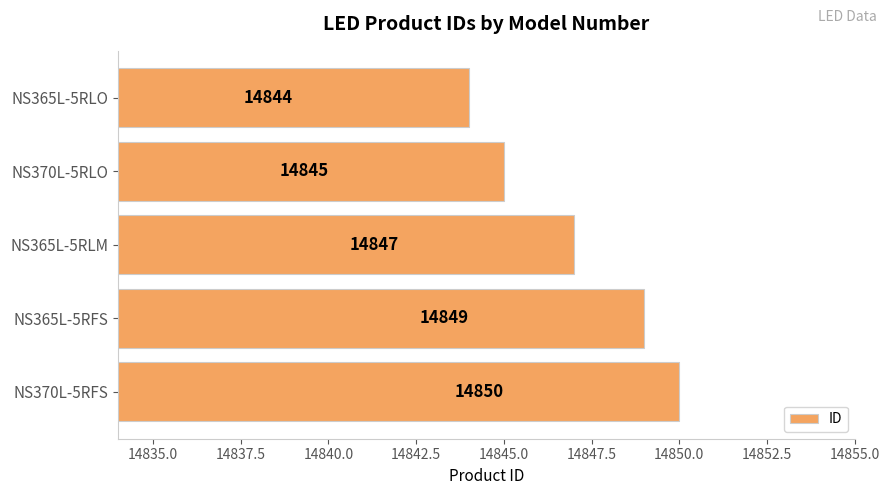

Reading bottom to top, transcribe all the data shown in this chart.

NS370L-5RFS=14850	NS365L-5RFS=14849	NS365L-5RLM=14847	NS370L-5RLO=14845	NS365L-5RLO=14844